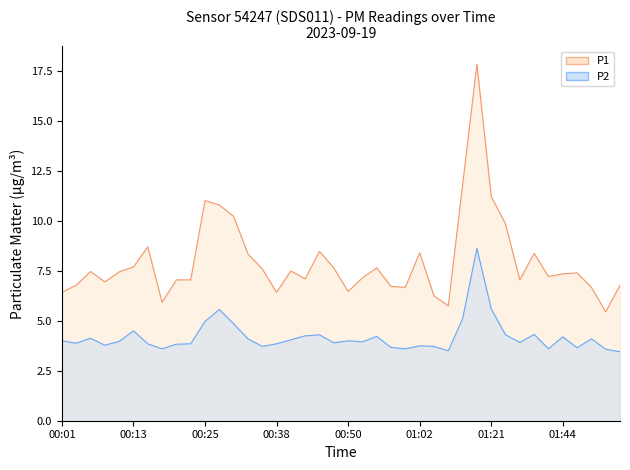

What is the total value across all series at 01:47?

11.1